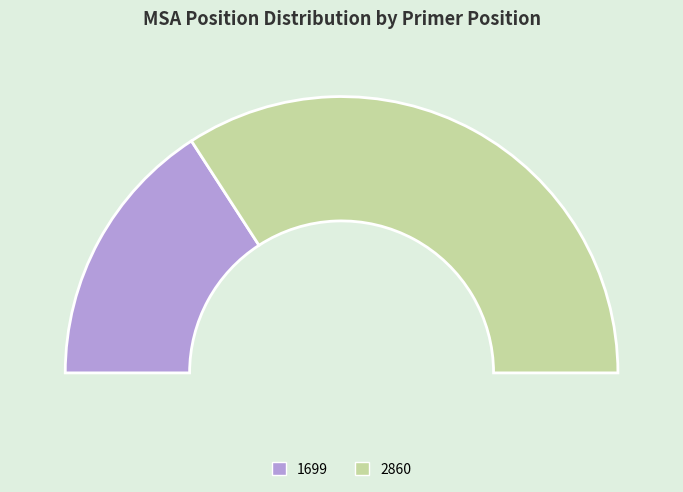

How many segments does this pie chart have?

2